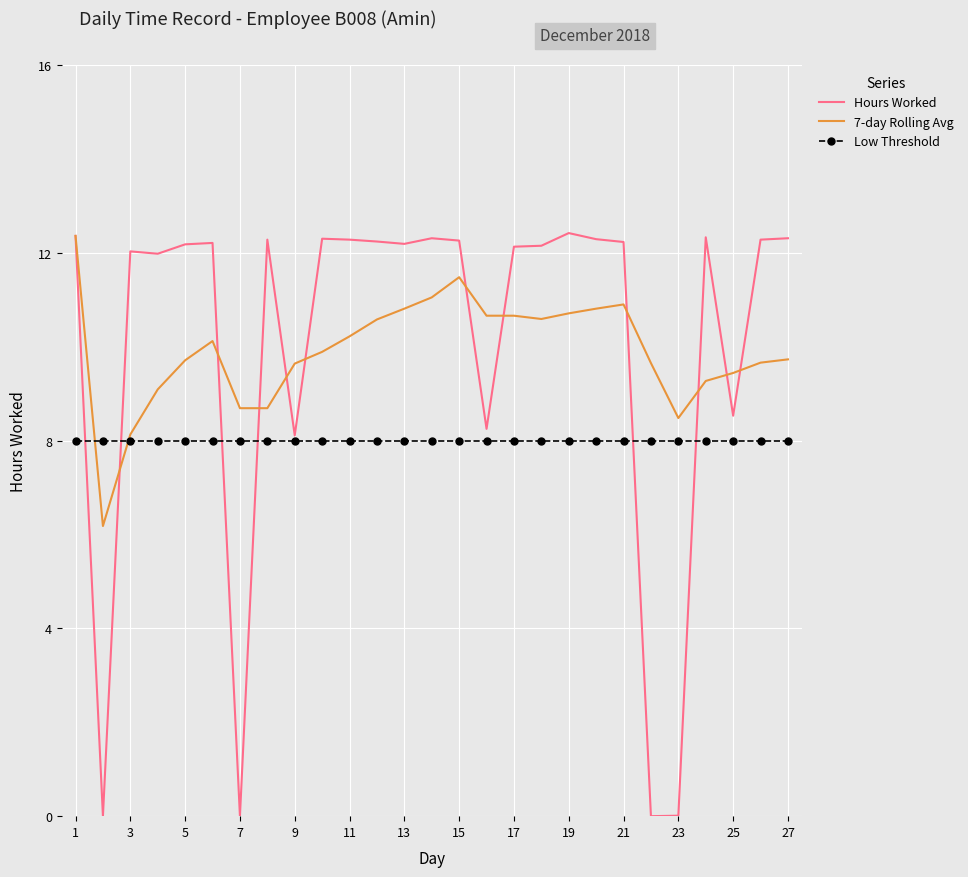

What is the maximum value shown in the chart?

12.4